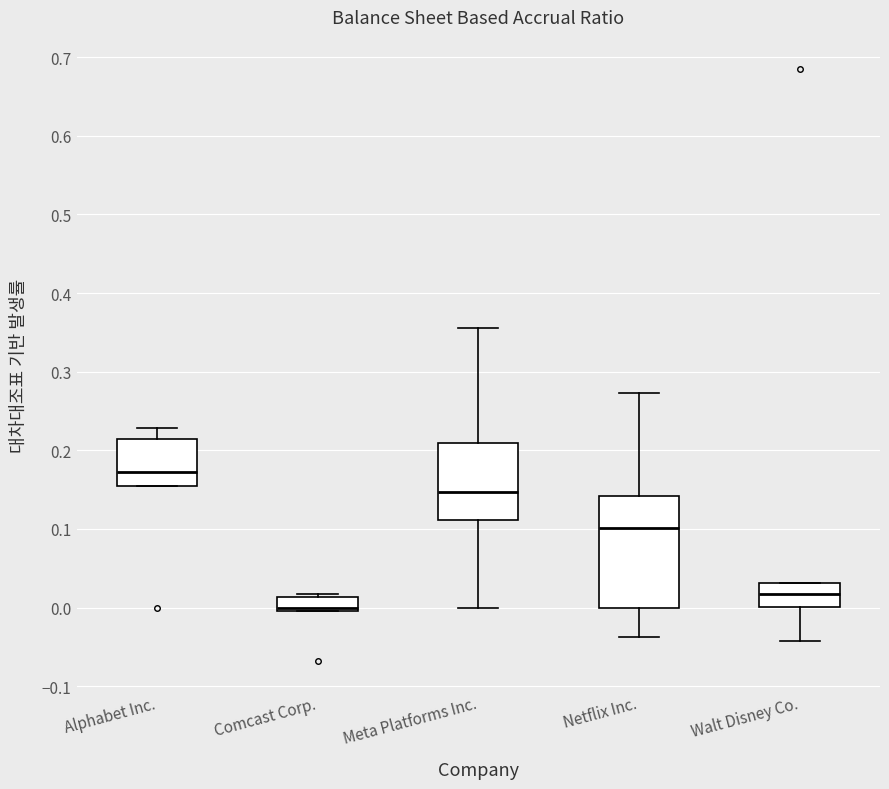

Which box is the tallest, from its lower edge to its upper edge?

Netflix Inc.